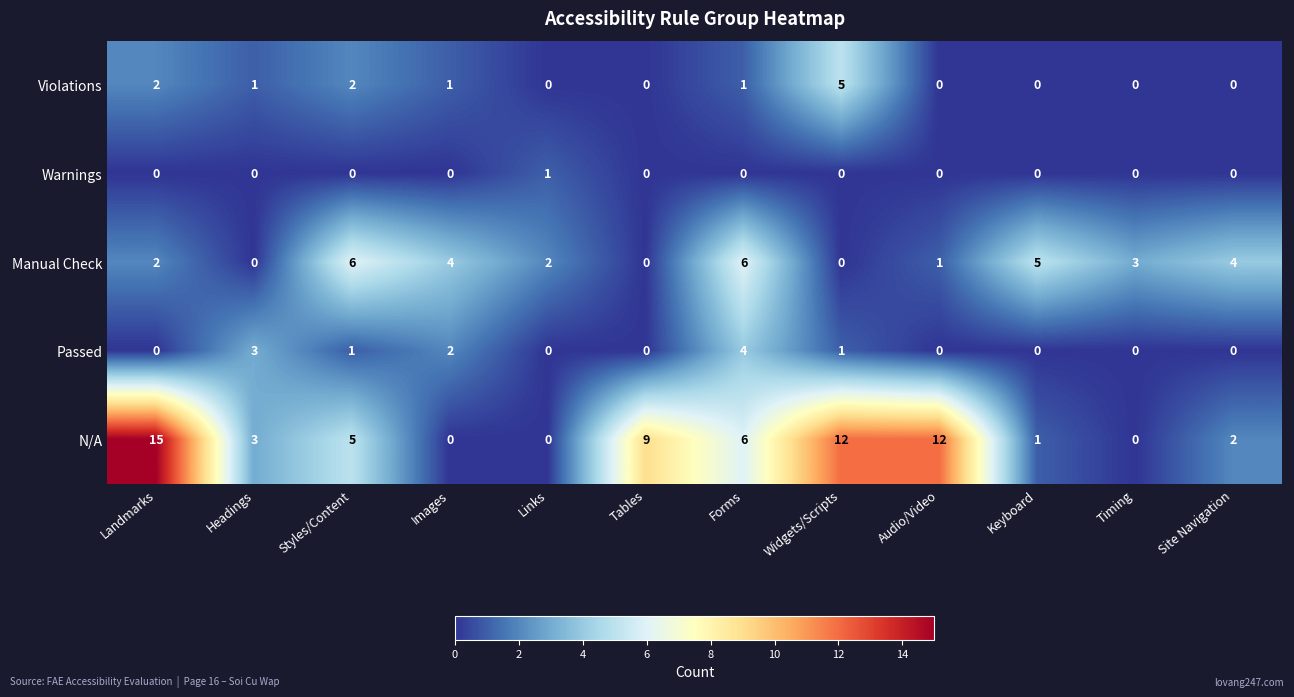

List the series in order of their peak value, highest first.

N/A, Manual Check, Violations, Passed, Warnings